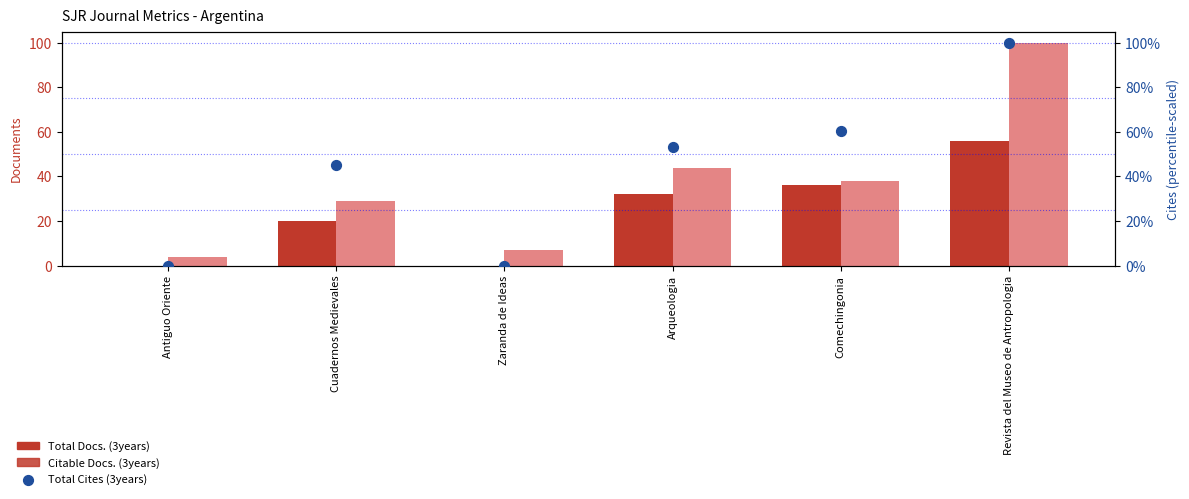

What are all the series names shown in the legend?

Total Docs. (3years), Citable Docs. (3years), Total Cites (3years)